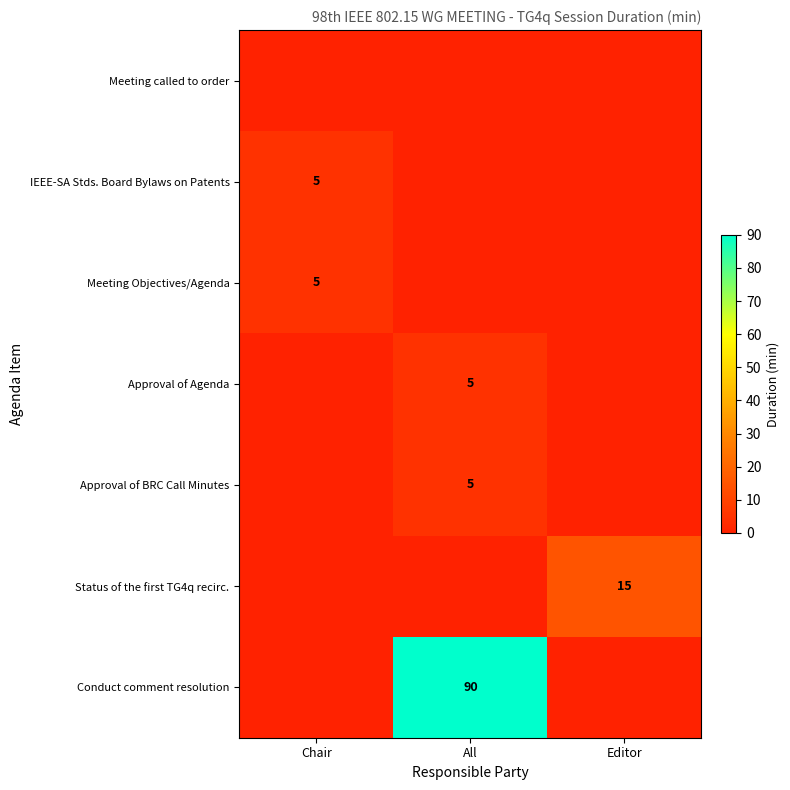

True or false: Conduct comment resolution has a value of 90 at All.

True